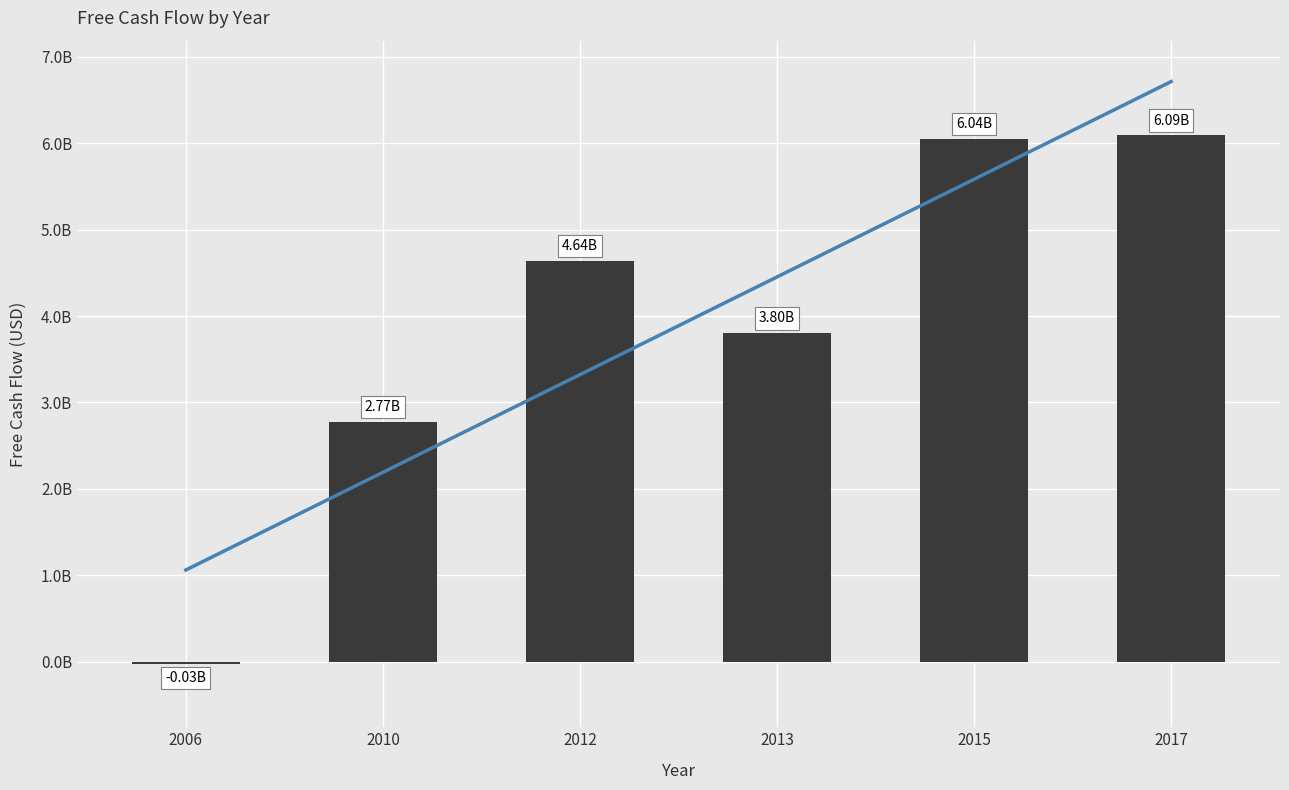

Rank the series by their maximum value, from highest to lowest.

Trend, Free Cash Flow